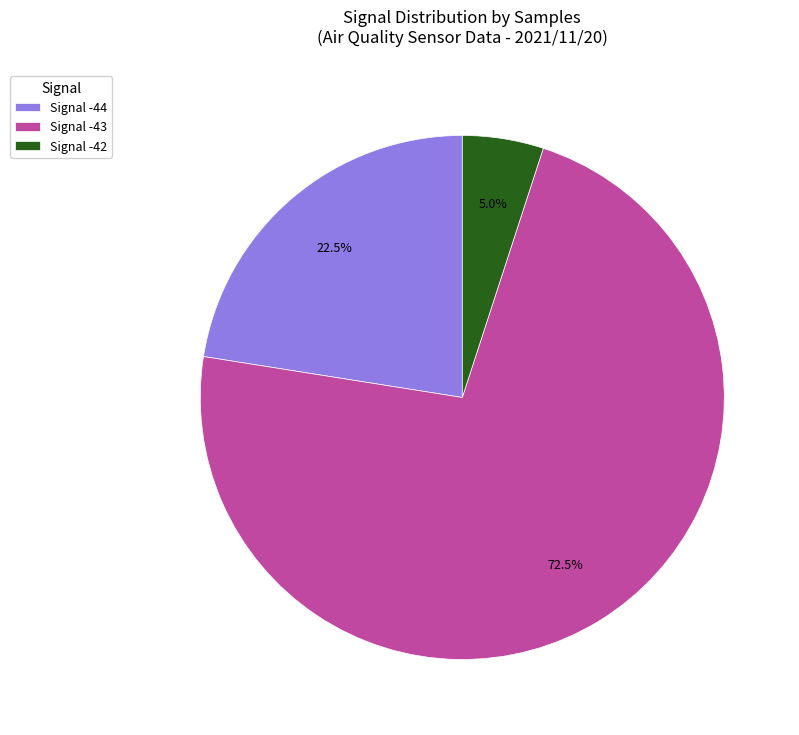

Which category has the biggest portion of the pie?

Signal -43